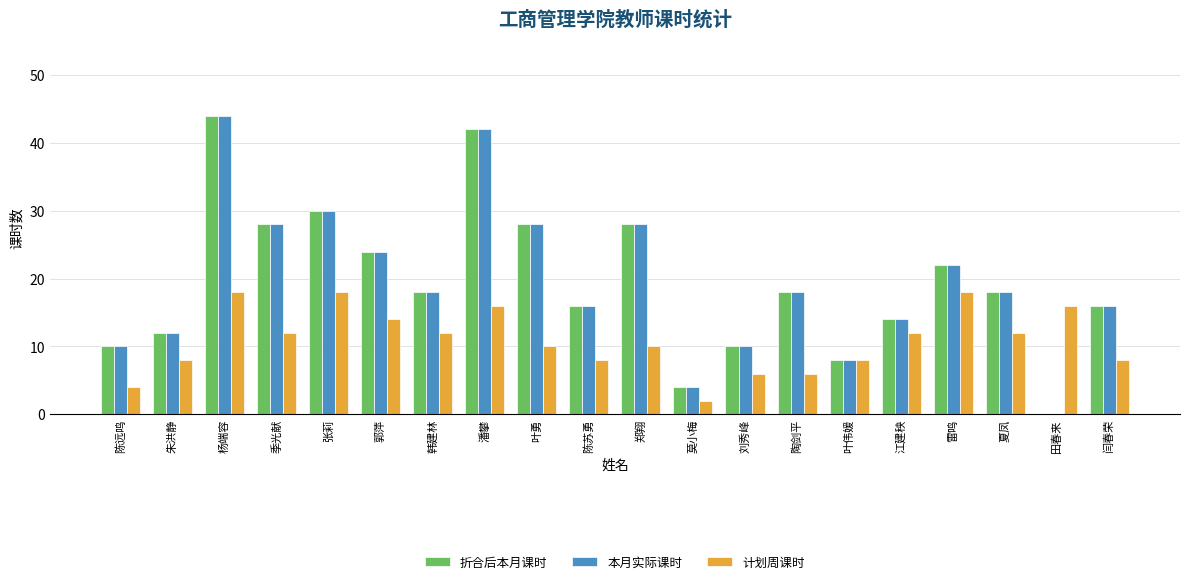

Reading right to left, transcribe all the data shown in this chart.

折合后本月课时: 16	0	18	22	14	8	18	10	4	28	16	28	42	18	24	30	28	44	12	10
本月实际课时: 16	0	18	22	14	8	18	10	4	28	16	28	42	18	24	30	28	44	12	10
计划周课时: 8	16	12	18	12	8	6	6	2	10	8	10	16	12	14	18	12	18	8	4